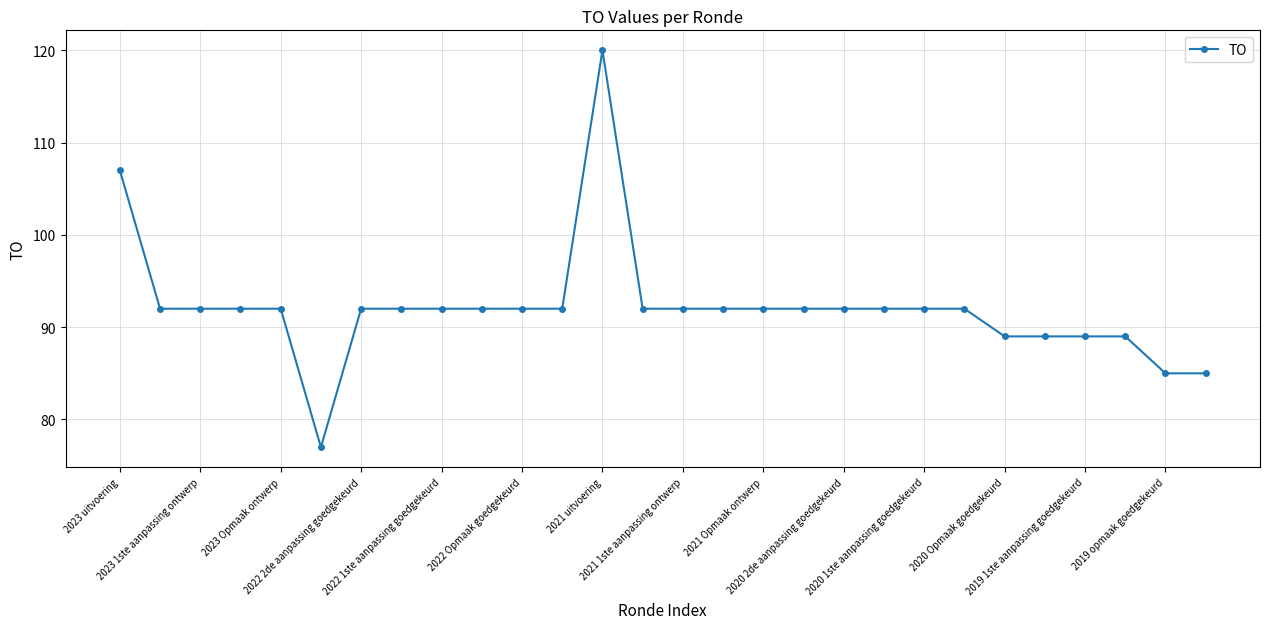

How many series are shown in this chart?

1